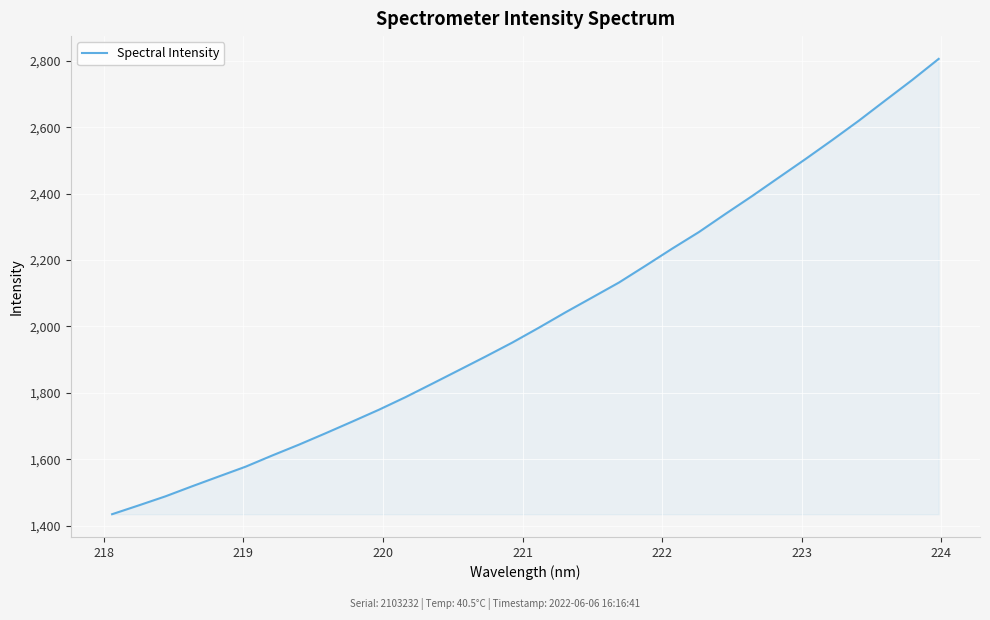

True or false: there are more than 2 points higher than both neighbors.

False